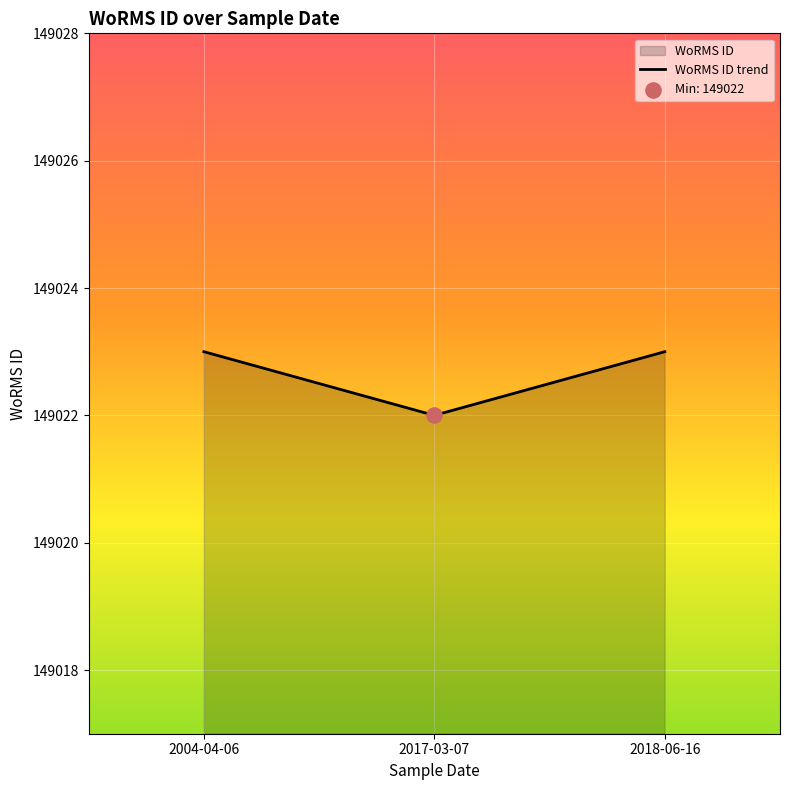

What is the change in value from 2004-04-06 to 2017-03-07?

-1